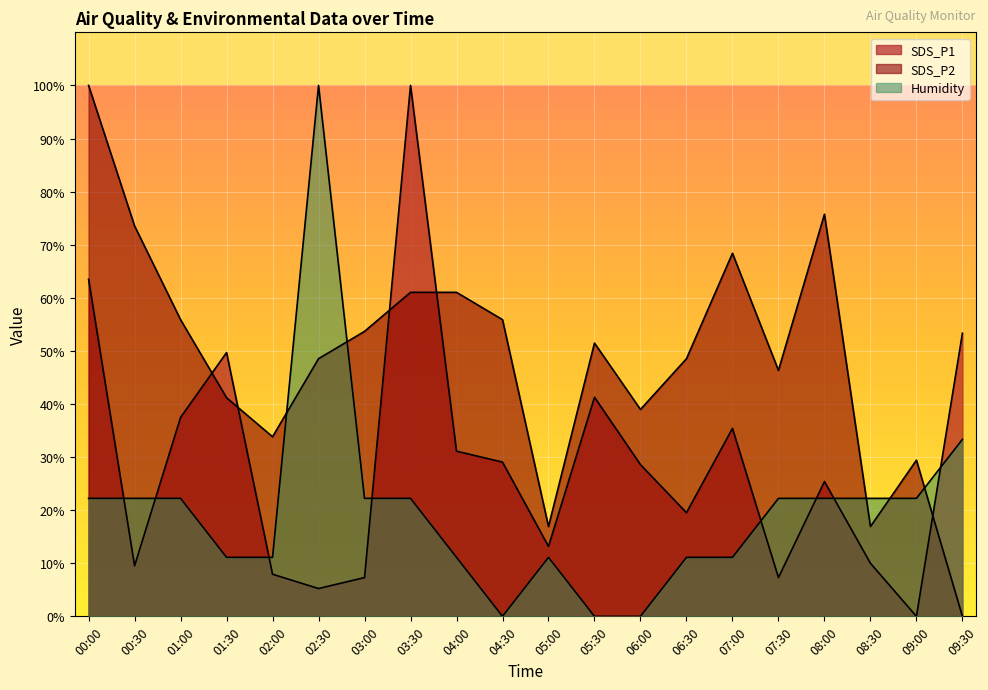

The value of SDS_P1 at 01:30 is 73.3. True or false?

False